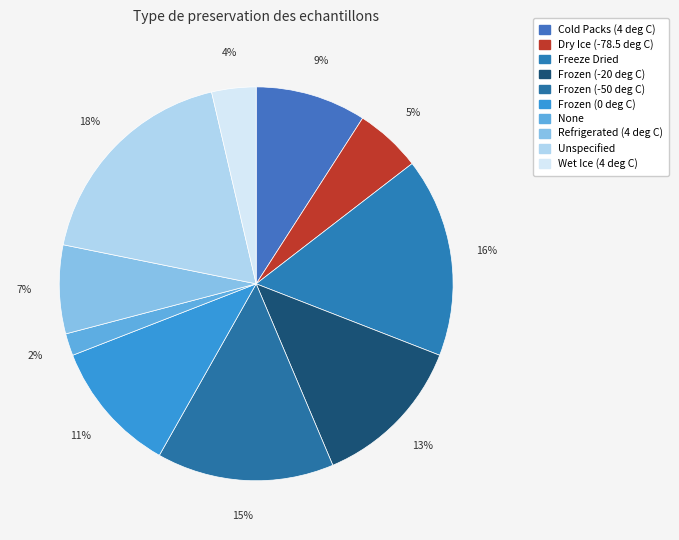

Does any single category account for the majority?

No